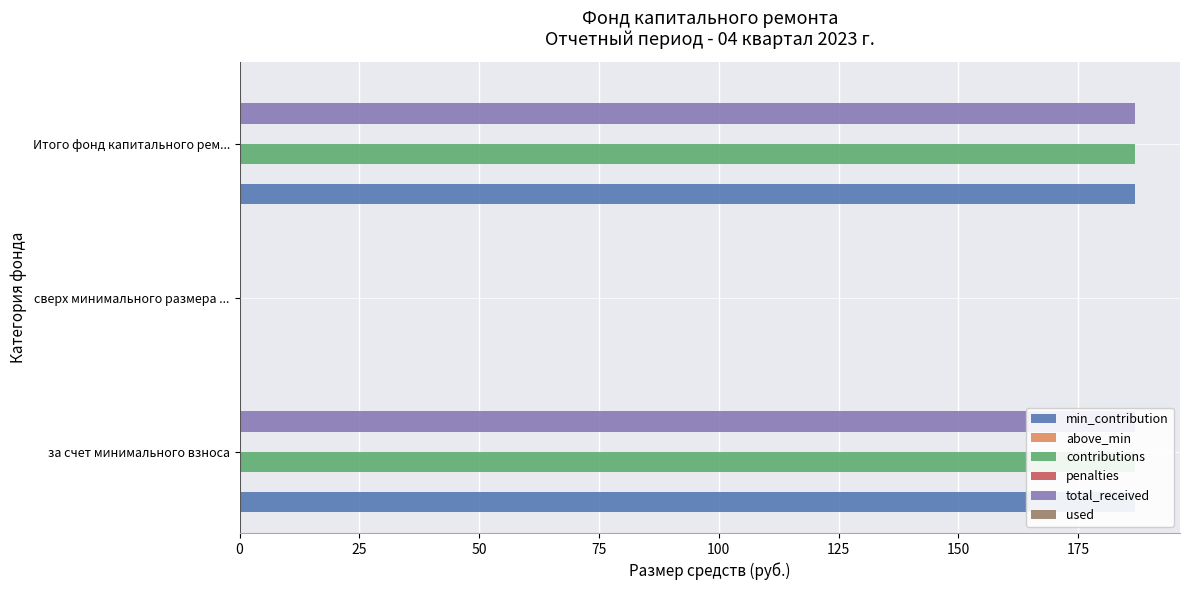

What value does the min_contribution series have at за счет минимального взноса?

186.9